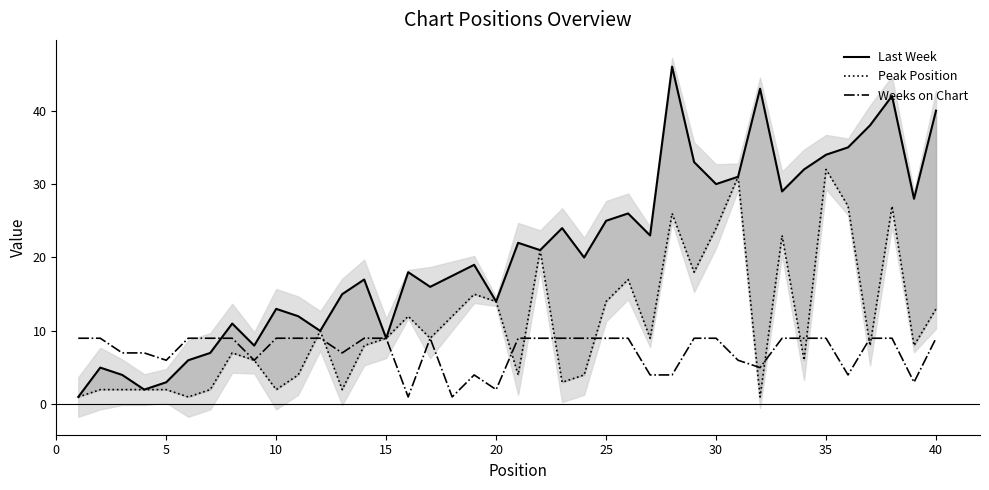

Is it true that Peak Position equals 7 at 30?

False